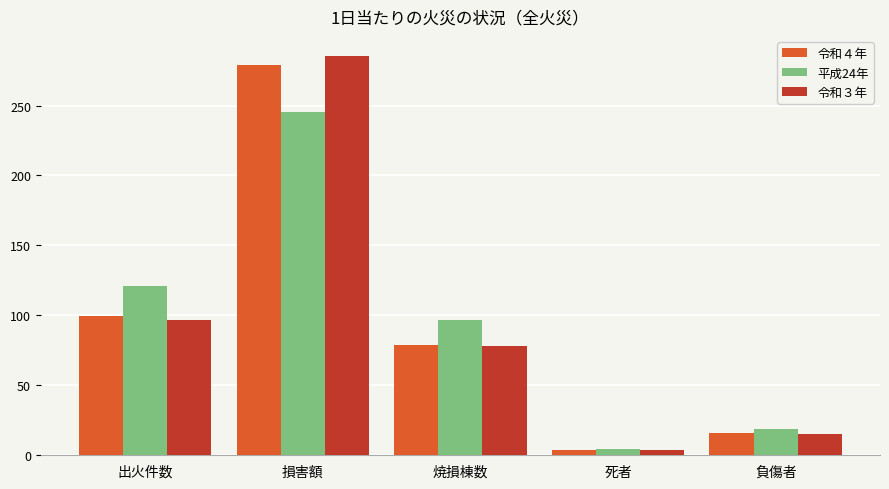

List the series in order of their peak value, highest first.

令和３年, 令和４年, 平成24年